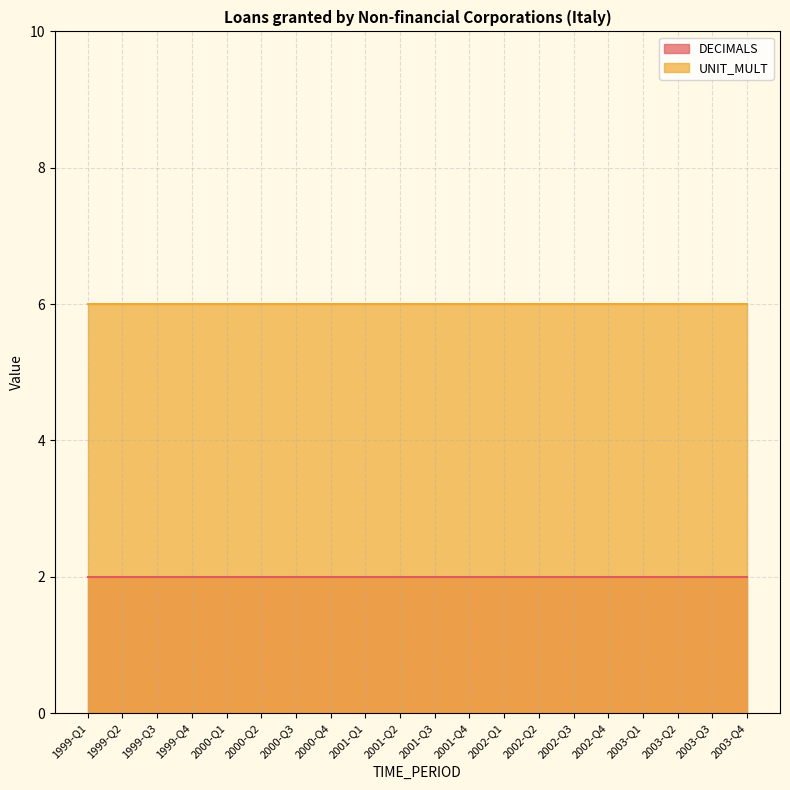

What is the sum of the UNIT_MULT values at 2000-Q1 and 2003-Q1?

12